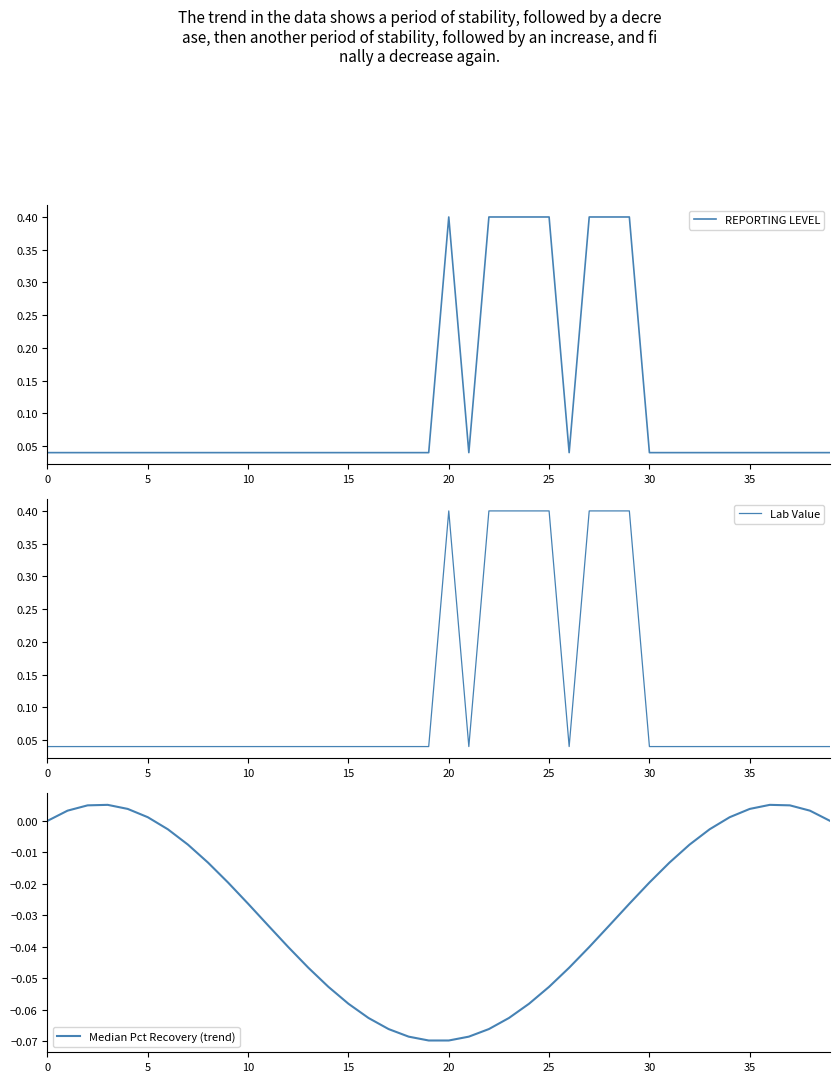

At which category is the sum across all series the highest?

29